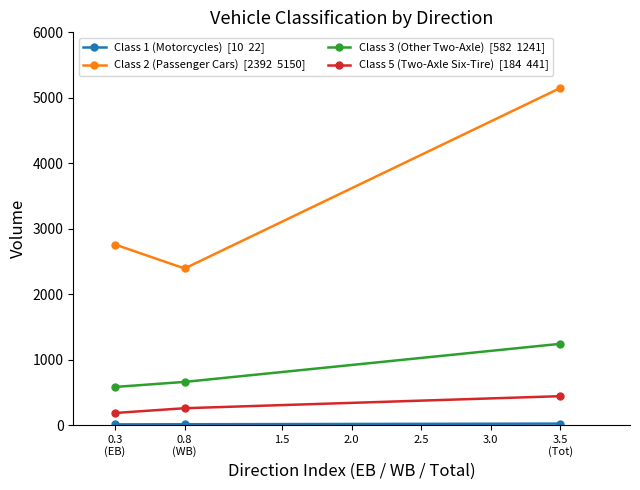

What is the maximum value shown in the chart?

5150